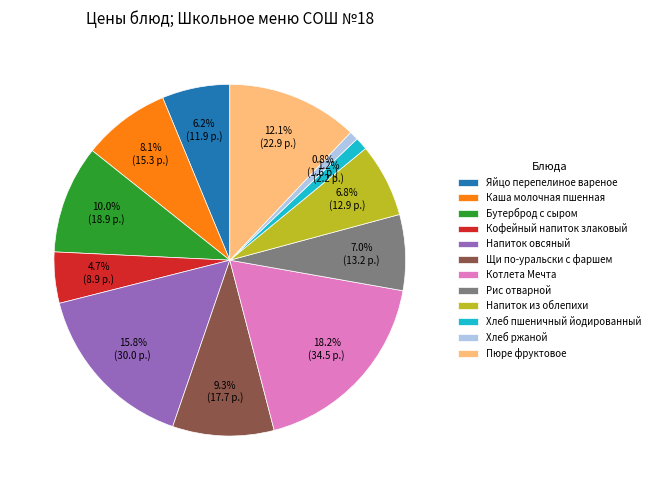

Is Напиток из облепихи the majority of the pie?

No